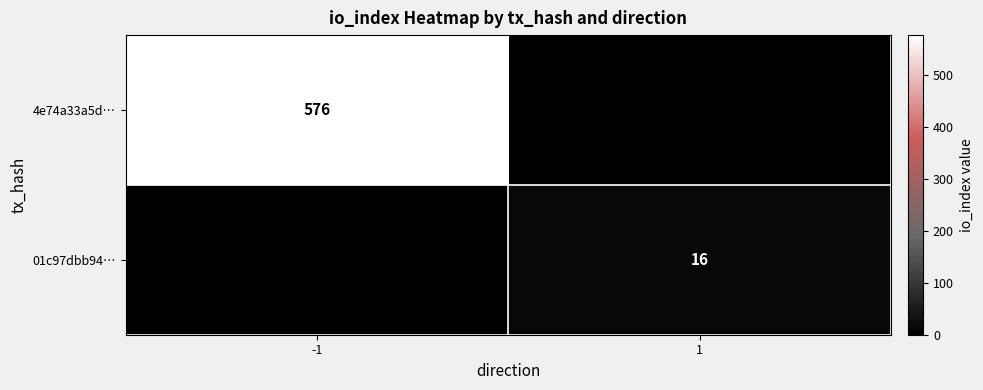

Is it true that 01c97dbb94… equals 16 at 1?

True